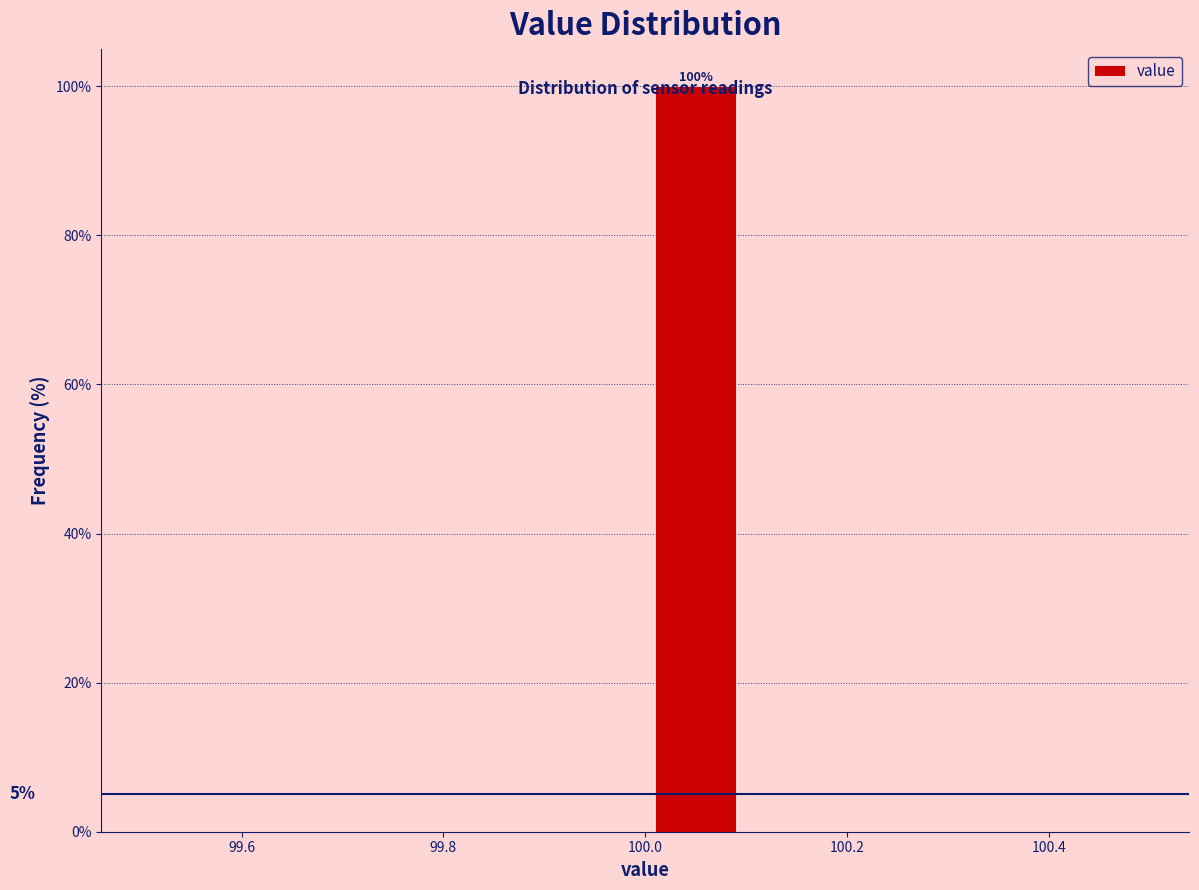

Which range on the x-axis has the tallest bar?

100.0 to 100.1